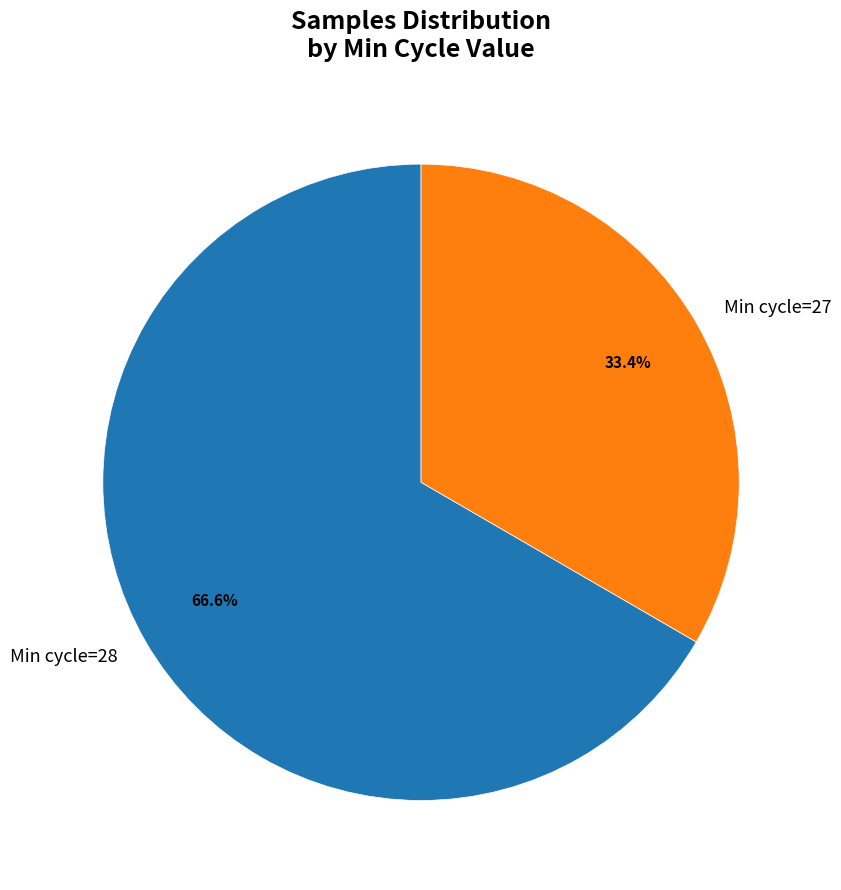

Which has a higher value, Min cycle=28 or Min cycle=27?

Min cycle=28